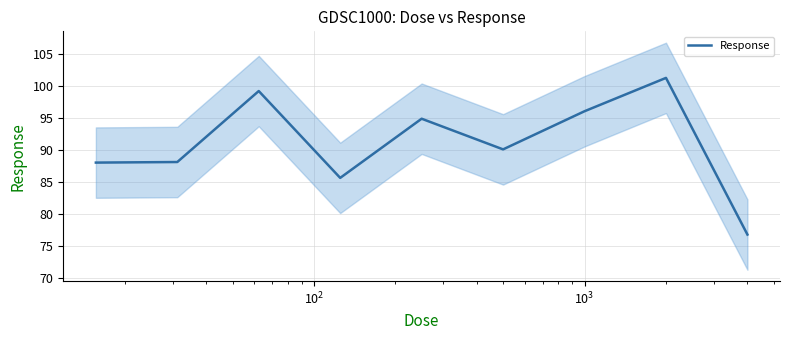

Is this an area chart (filled region under the line)?

No